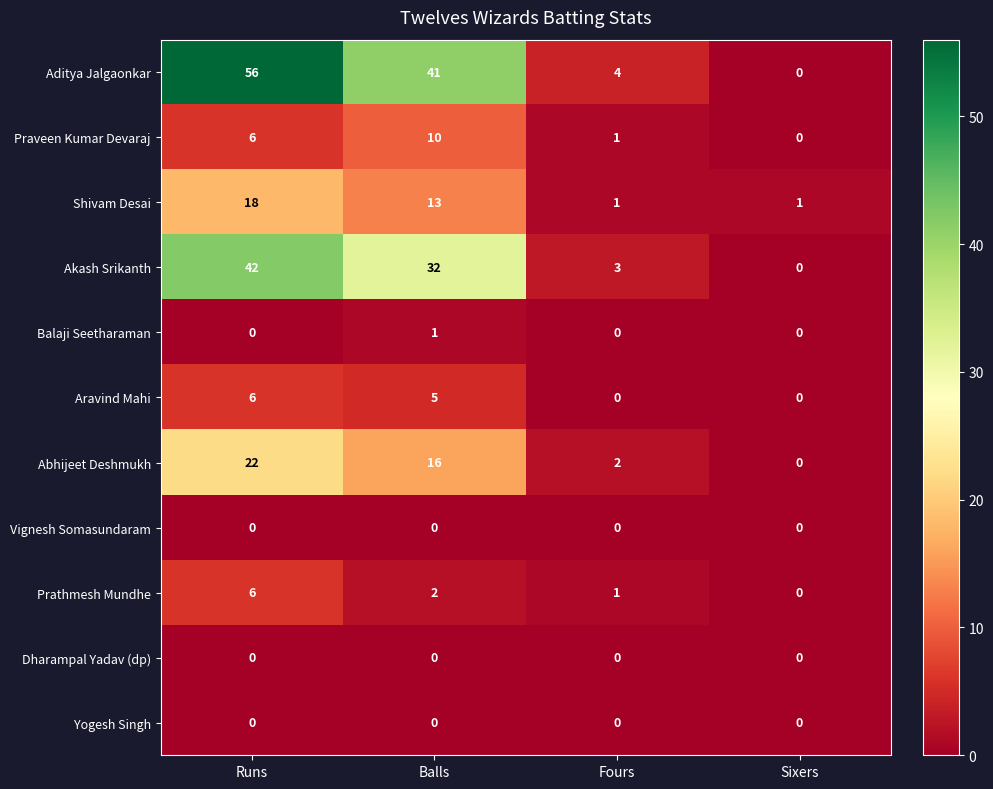

What is the sum of all Shivam Desai values?

33